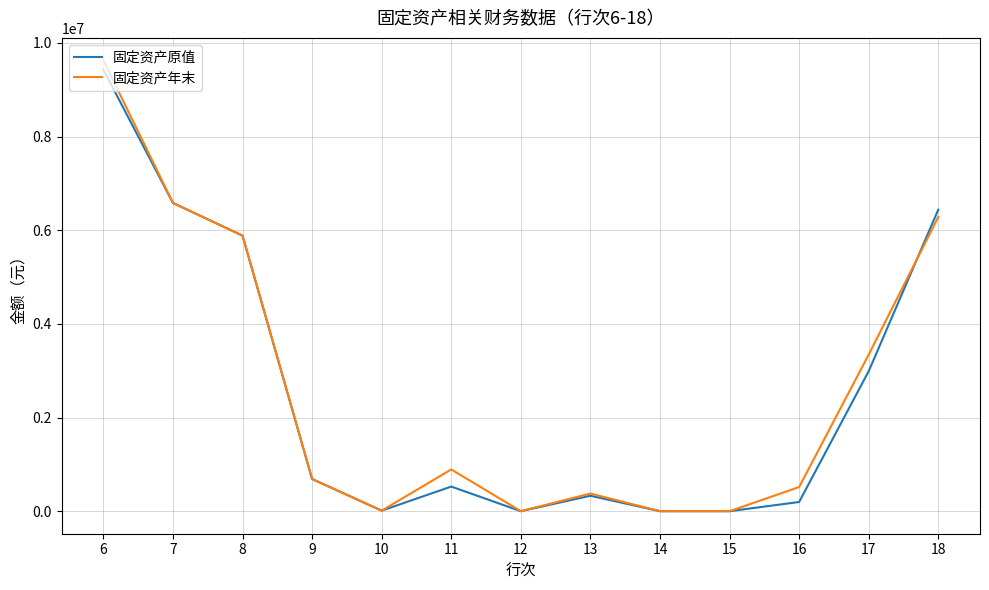

Is this an area chart (filled region under the line)?

No